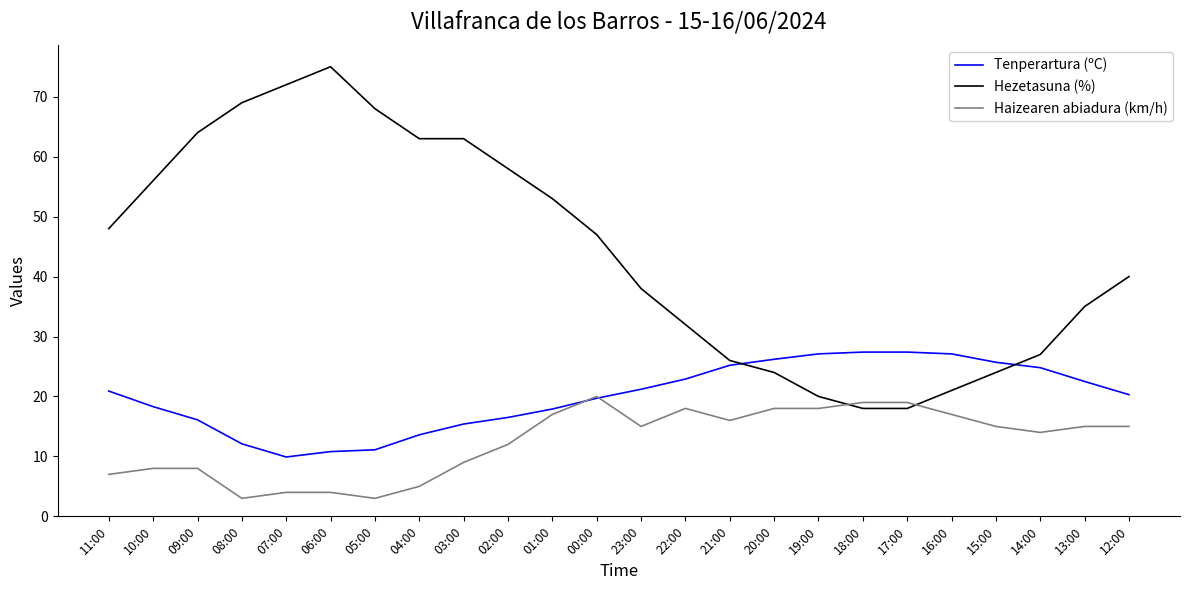

What is the difference between the maximum and second lowest values in the Tenperartura (ºC) series?

16.6